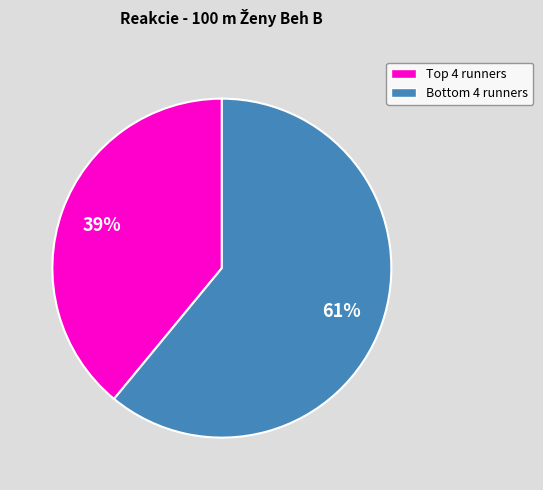

Is there any slice that represents more than half of the pie?

Yes